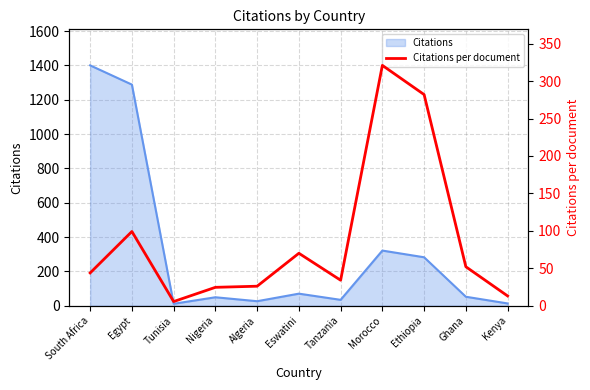

List the labels in order of value, smallest first.

Tunisia, Kenya, Nigeria, Algeria, Tanzania, South Africa, Ghana, Eswatini, Egypt, Ethiopia, Morocco